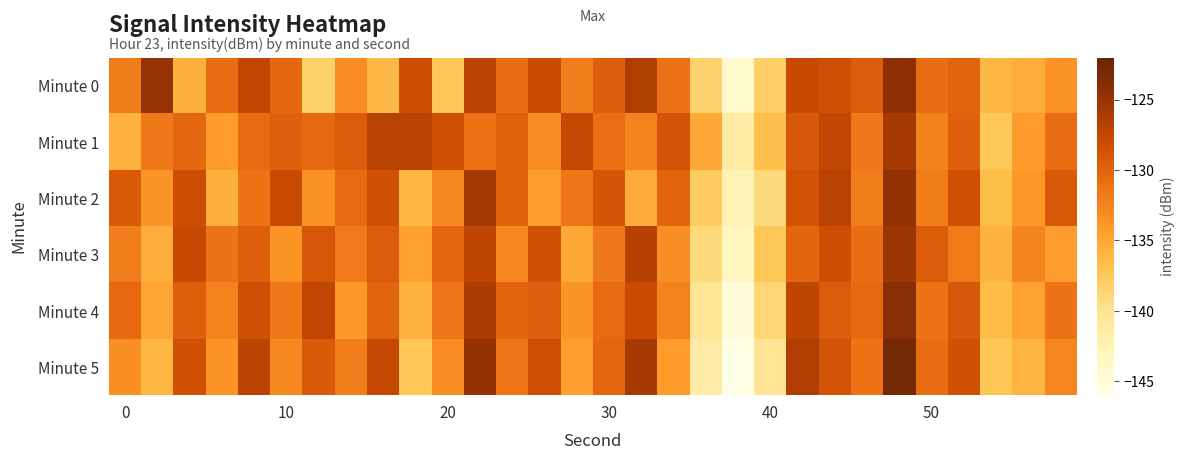

List the series in order of their peak value, lowest first.

Minute 1, Minute 3, Minute 2, Minute 0, Minute 4, Minute 5